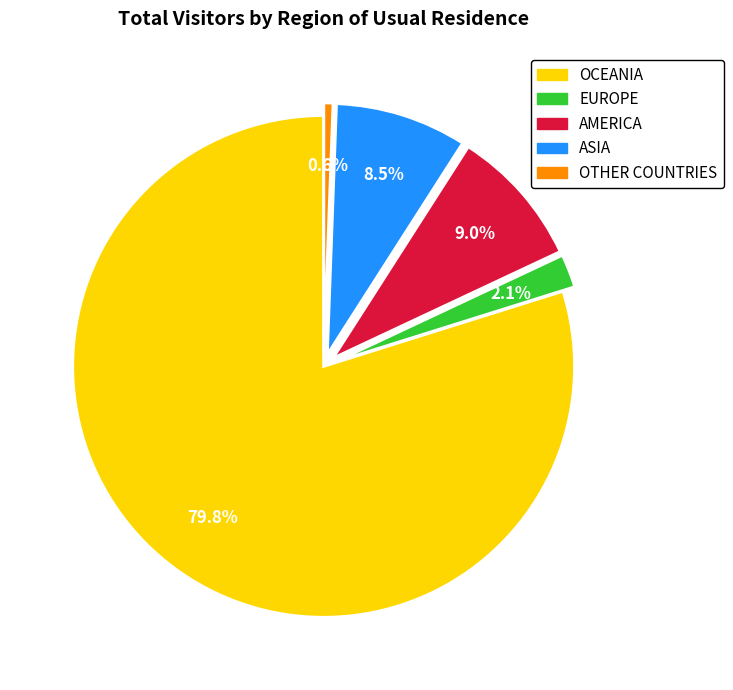

Between OTHER COUNTRIES and EUROPE, which is larger?

EUROPE